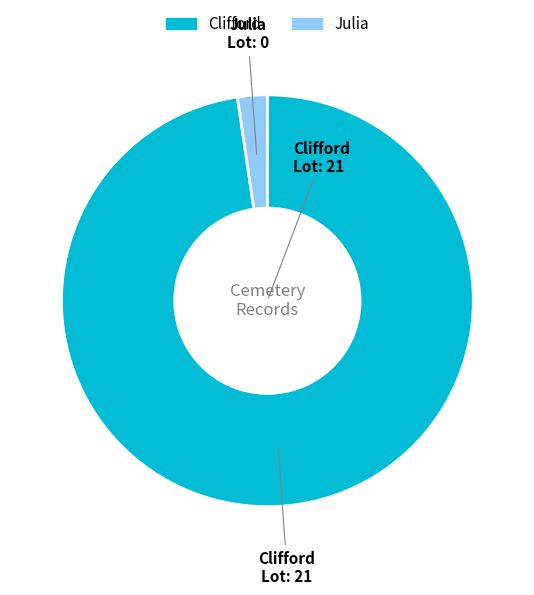

Which slice is the largest?

Clifford